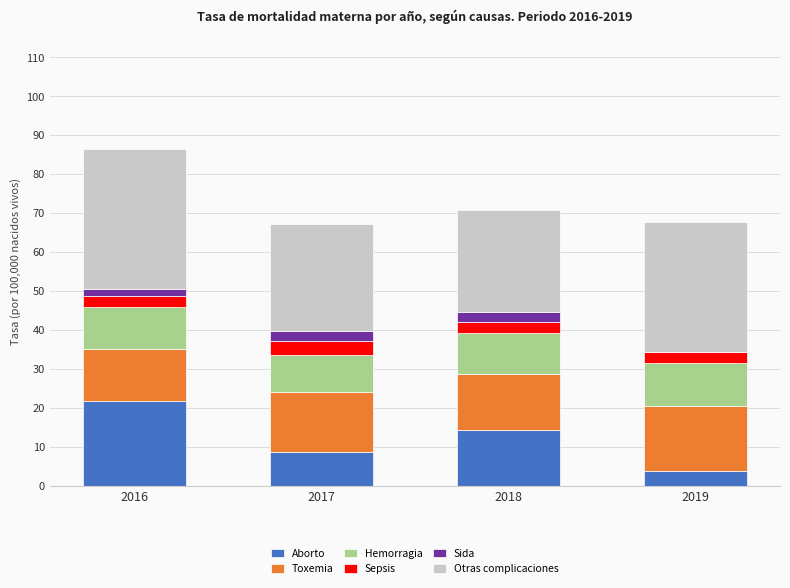

At which category is the sum across all series the highest?

2016